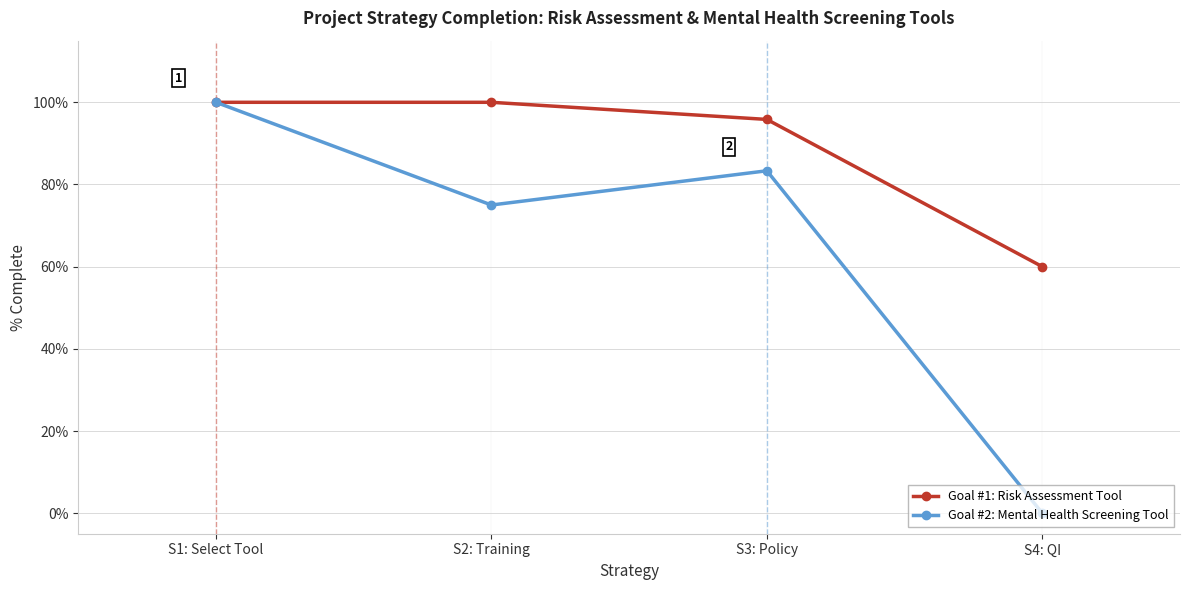

Is it true that Goal #1: Risk Assessment Tool equals 95.8 at S3: Policy?

True